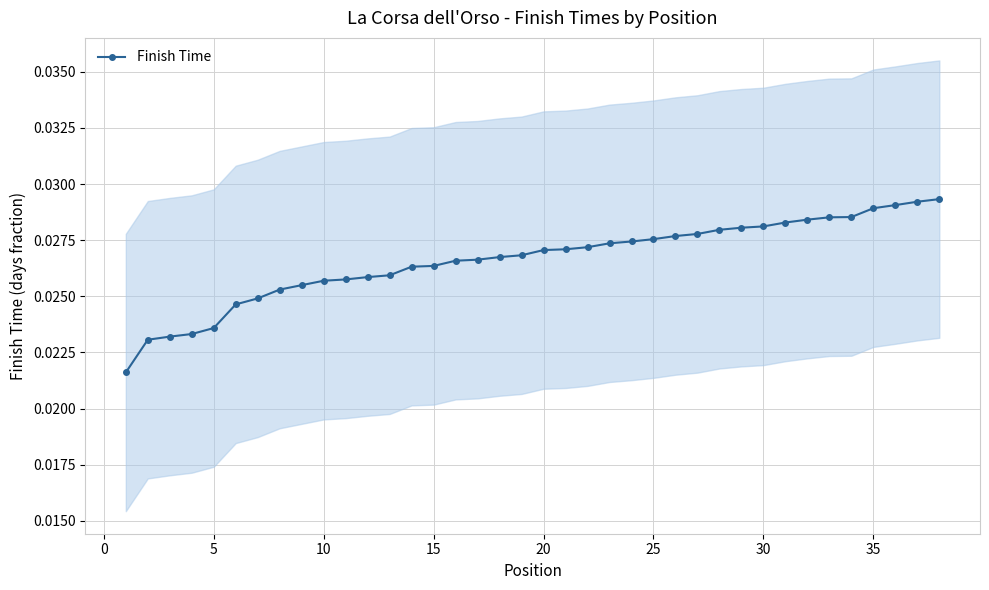

True or false: the data has more than 2 interior local peaks.

False